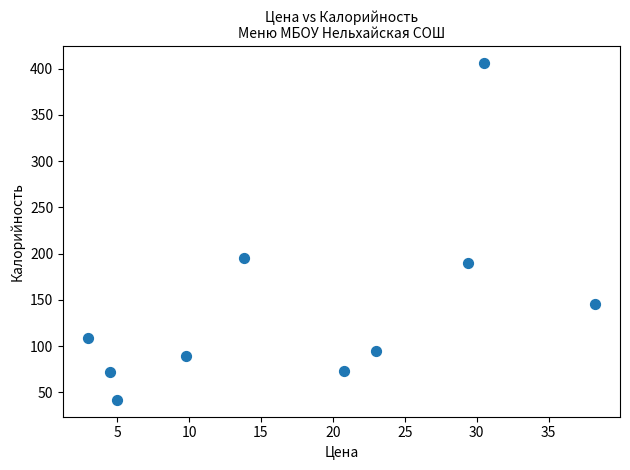

What is the average X value?

17.8